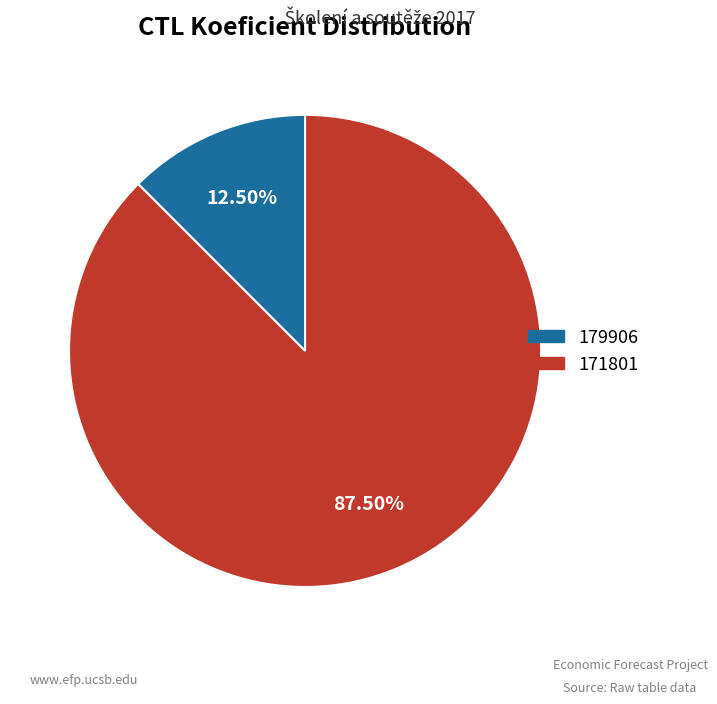

To the nearest percent, what is the difference between the largest and smallest slice percentages?

75%